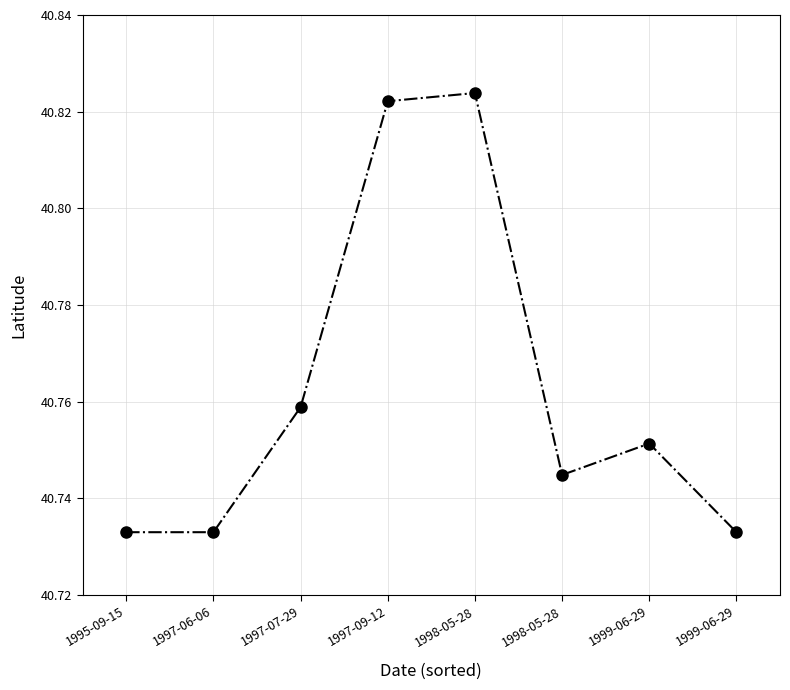

Rank the categories by value from highest to lowest.

1998-05-28, 1997-09-12, 1997-07-29, 1999-06-29, 1998-05-28, 1995-09-15, 1997-06-06, 1999-06-29